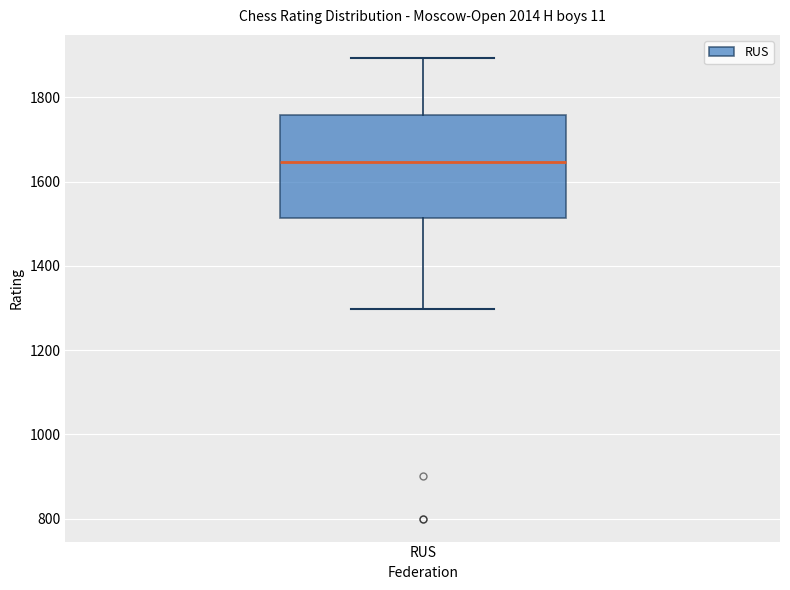

Transcribe this box plot: give where the median line is, the range the box spans, and where the two whiskers end, as read against the y-axis. The values are not printed on the chart, so give them approximately, as read against the axis.

median 1640, box 1520 to 1760, whiskers 1300 to 1900